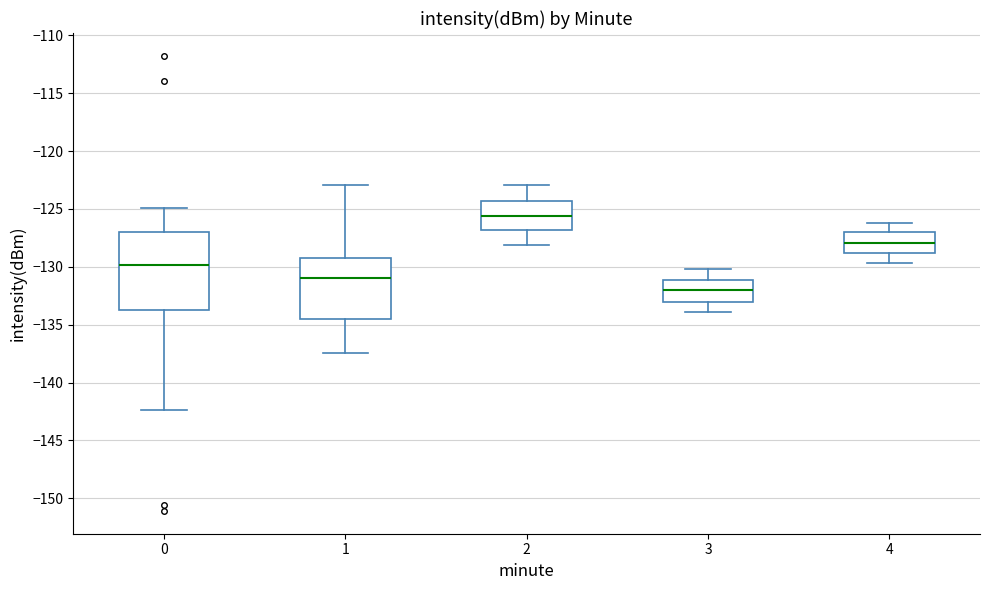

Which box is the tallest, from its lower edge to its upper edge?

0